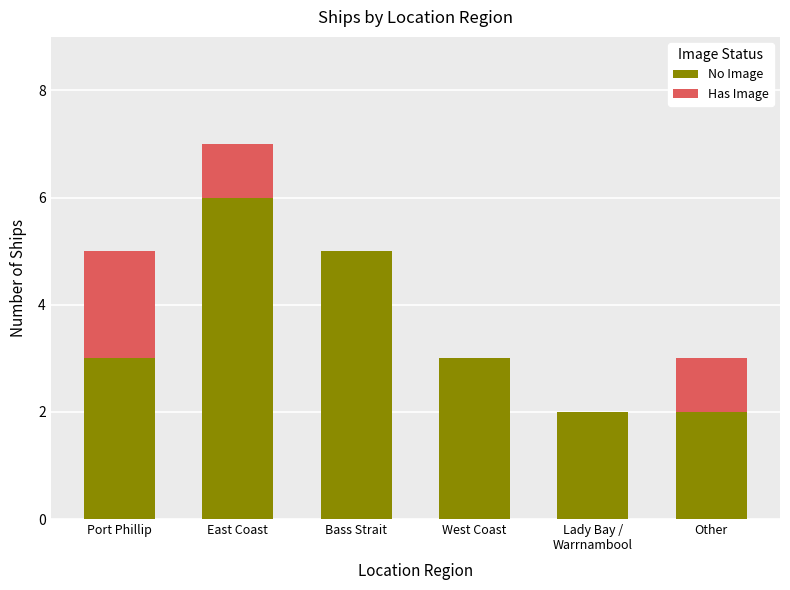

At which category is the sum across all series the highest?

East Coast